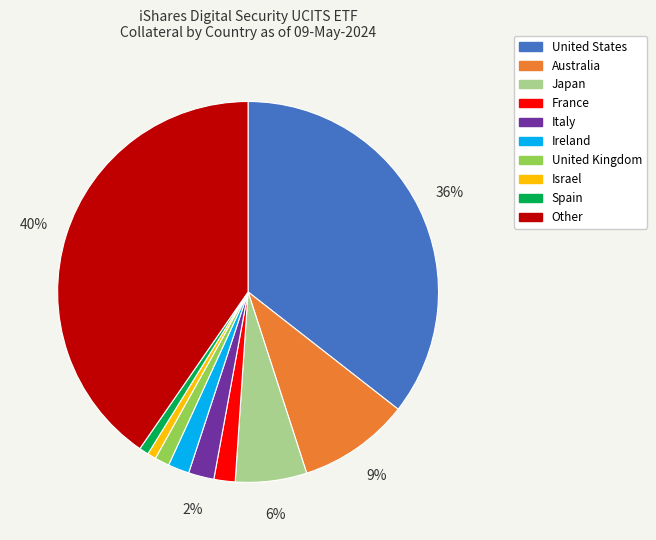

To the nearest percent, what is the average slice percentage?

10%